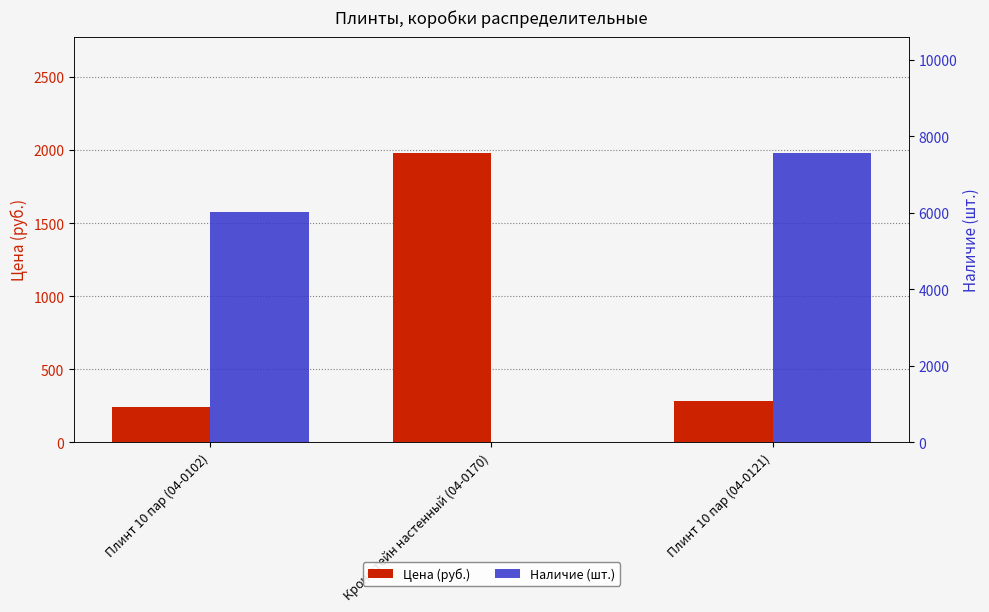

What is the total value across all series at Плинт 10 пар (04-0102)?

6274.7